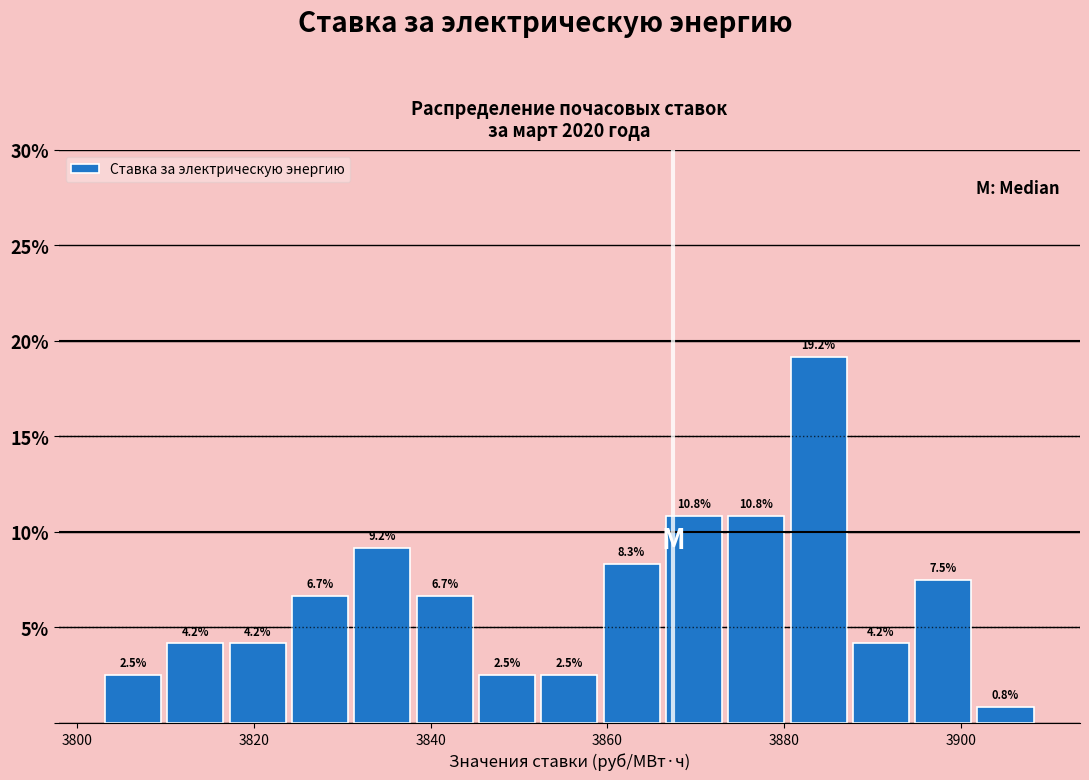

Around what value on the x-axis is the tallest bar? Give the approximate position of its centre, as read against the axis.

3884